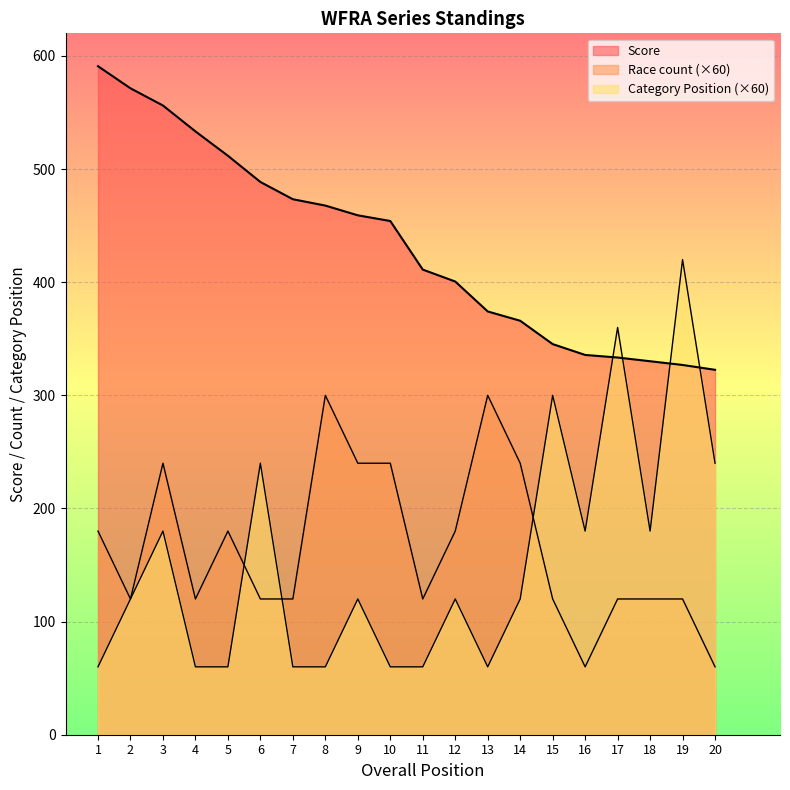

Rank the series by their maximum value, from highest to lowest.

Score, Category Position, Race count